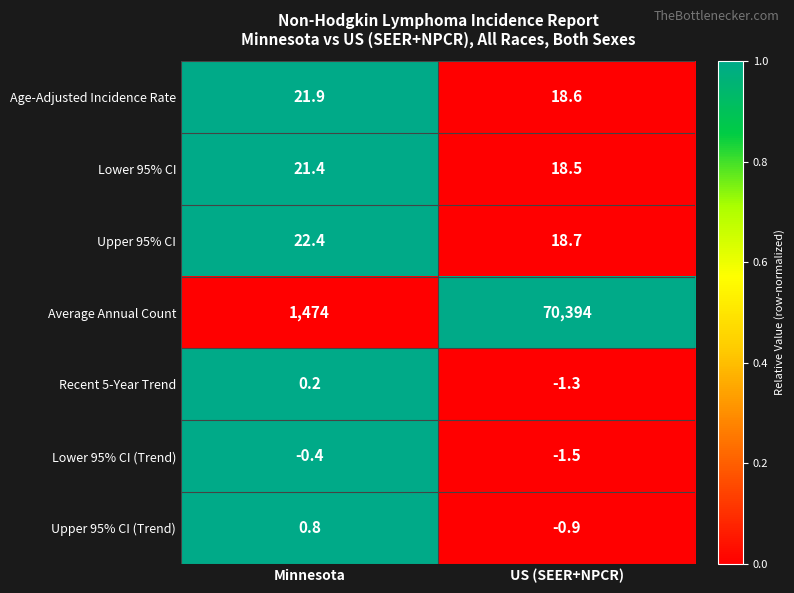

Reading right to left, what are all the values shown in this chart?

Age-Adjusted Incidence Rate: 18.6	21.9
Lower 95% CI: 18.5	21.4
Upper 95% CI: 18.7	22.4
Average Annual Count: 70394.0	1474.0
Recent 5-Year Trend: -1.3	0.2
Lower 95% CI (Trend): -1.5	-0.4
Upper 95% CI (Trend): -0.9	0.8